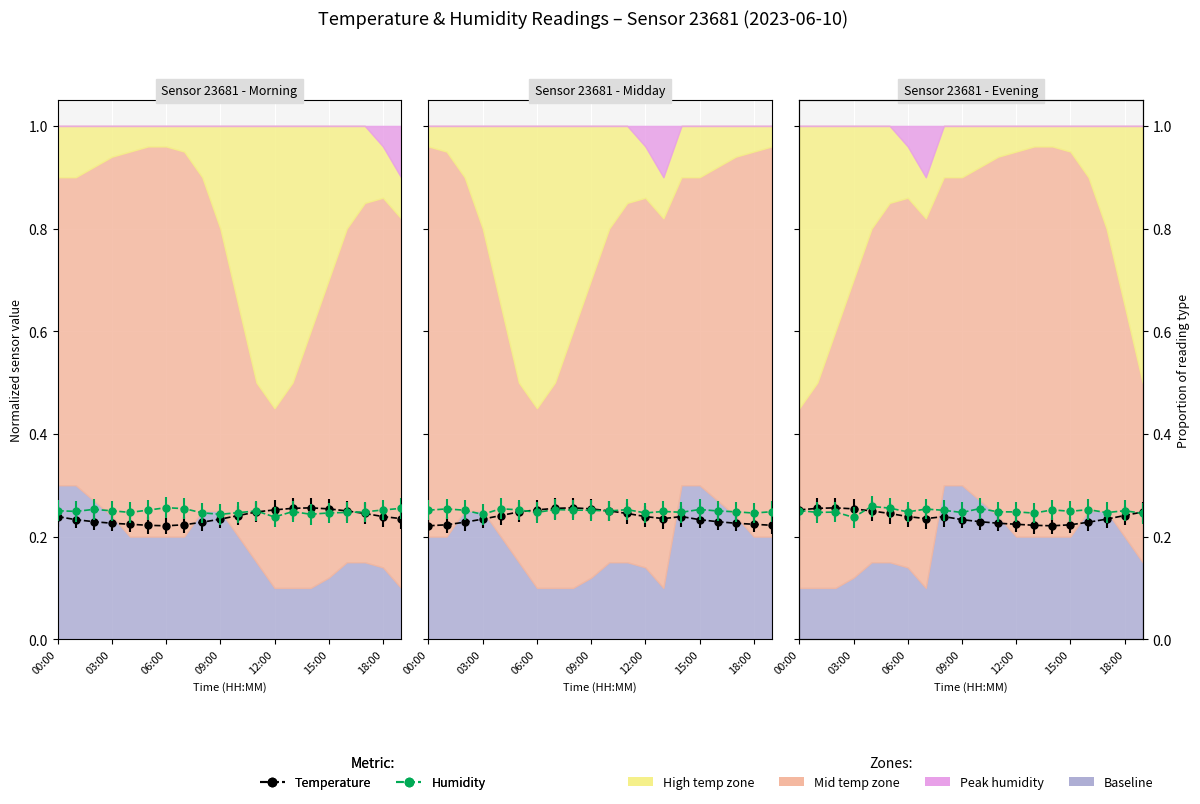

The chart shows a value of 0.2 at 10:00. True or false?

True